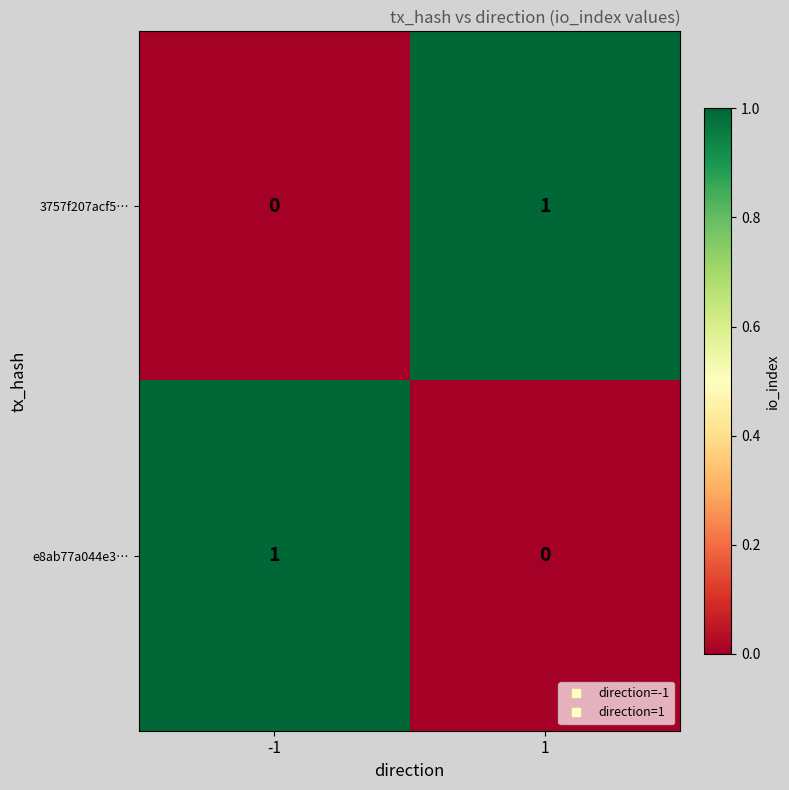

Is the value of 3757f207acf5… at -1 greater than the value of e8ab77a044e3… at -1?

No